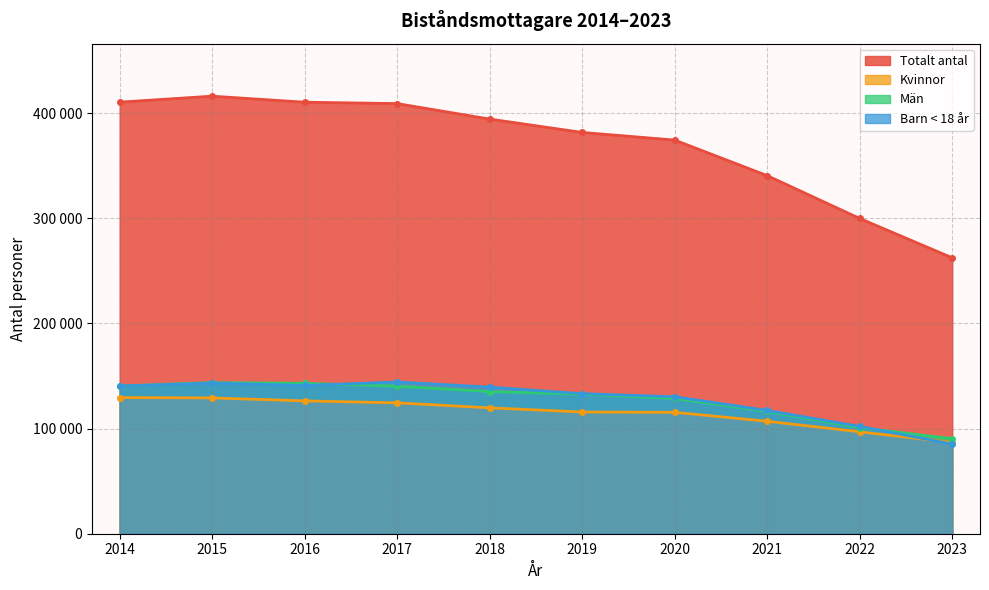

Rank the categories by Kvinnor value from highest to lowest.

2014, 2015, 2016, 2017, 2018, 2019, 2020, 2021, 2022, 2023